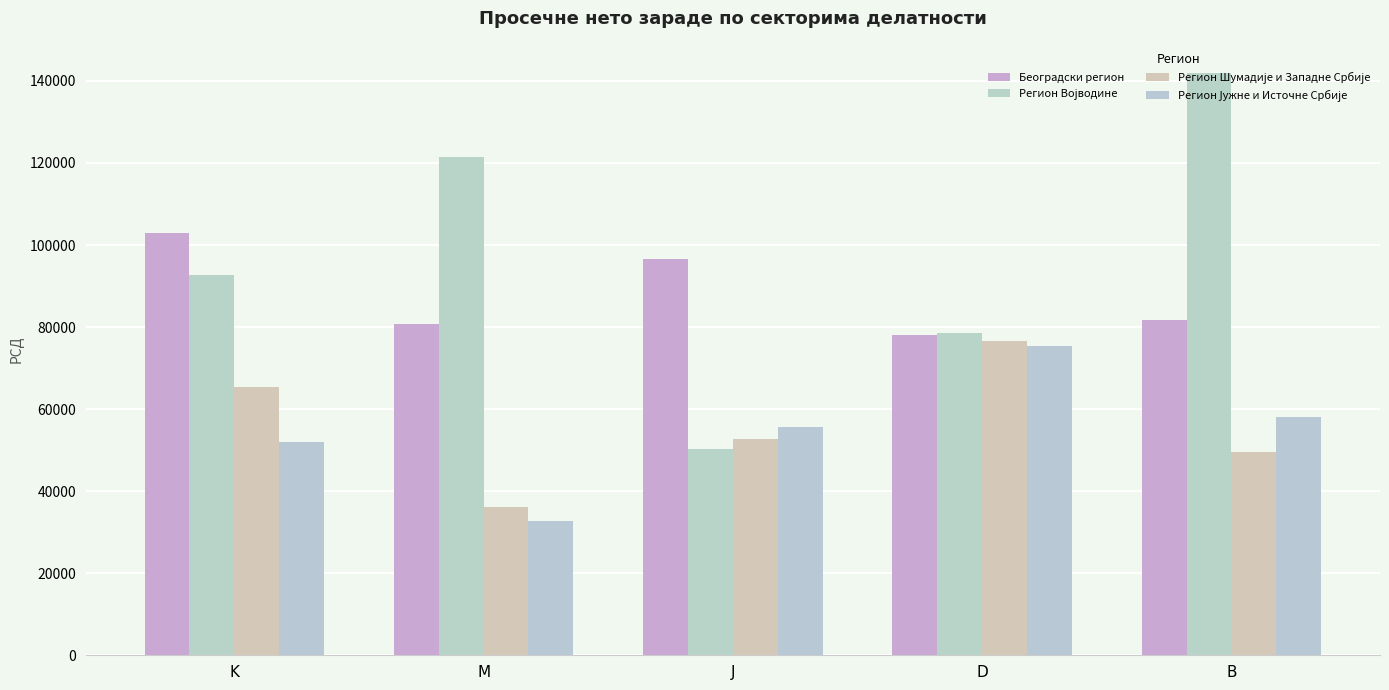

Which series has the largest total across all categories?

Регион Војводине